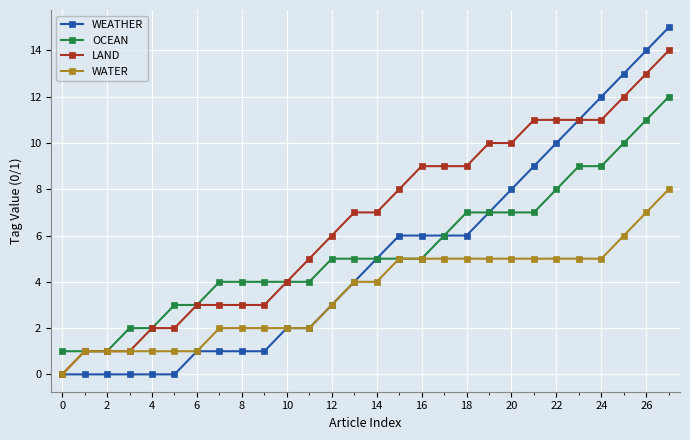

How many categories are shown in the chart?

28